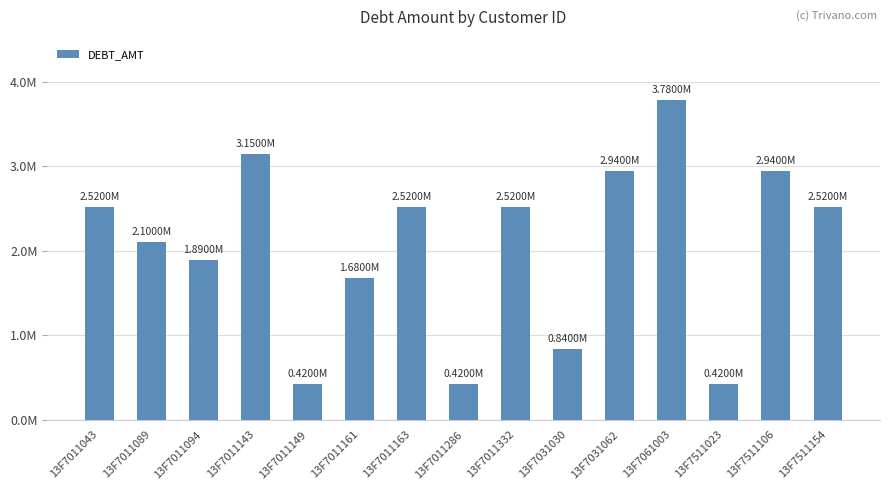

Where does the data first go above 2520000?

13F7011143